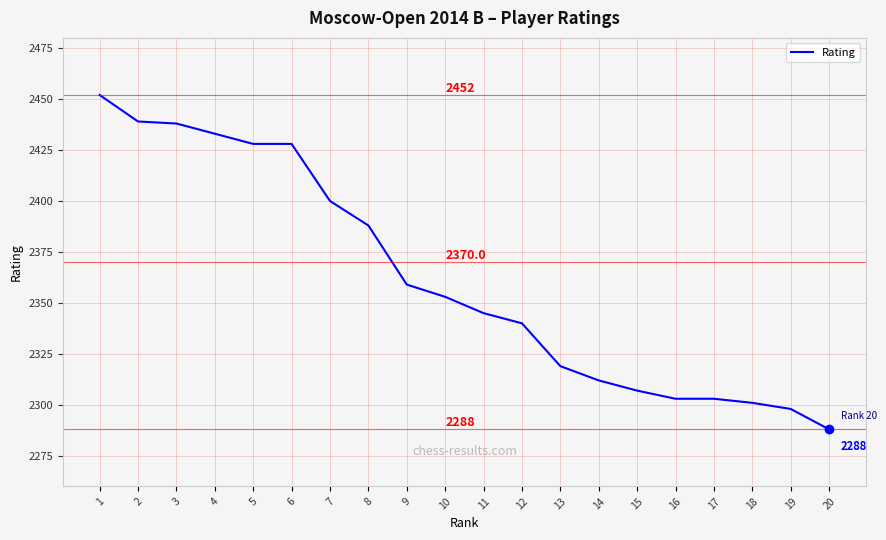

How many lines are shown in the chart?

1